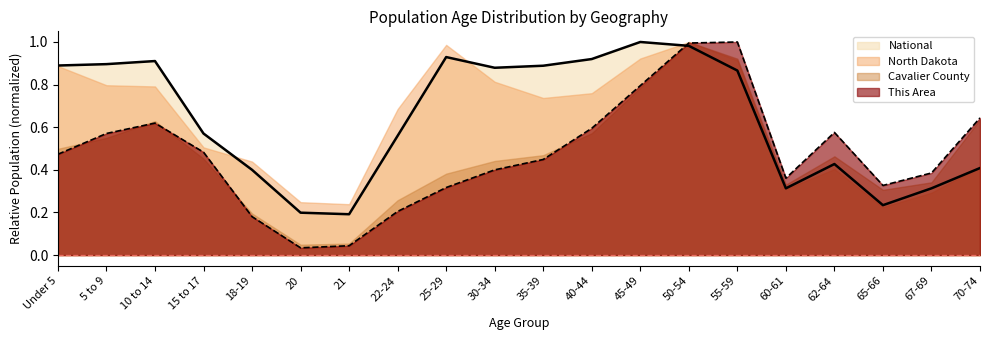

Between 25-29 and 45-49, which is larger?

45-49